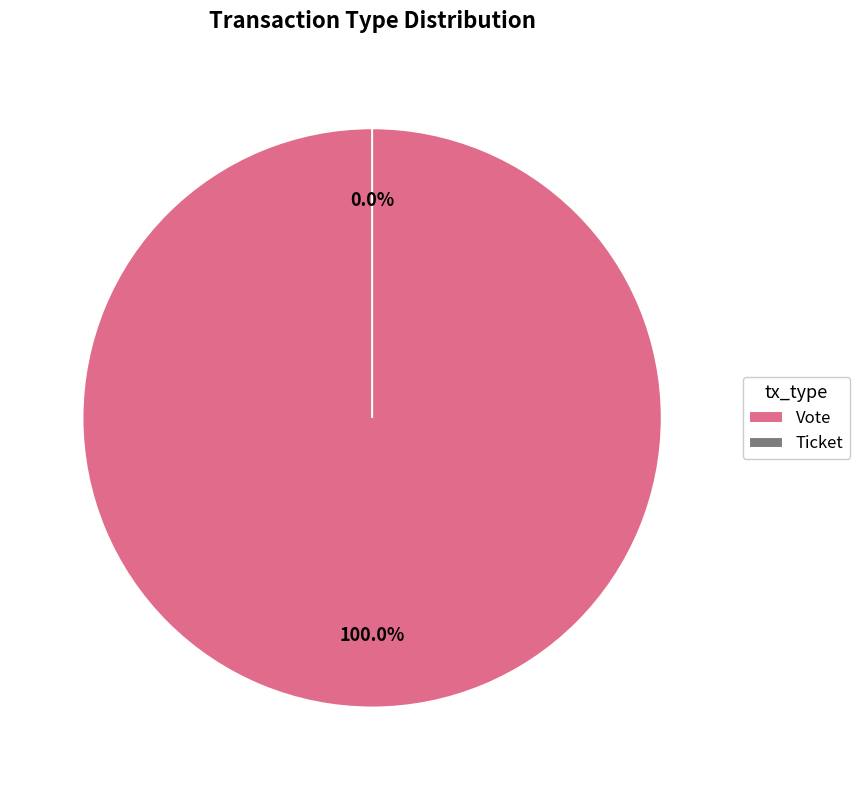

Does any single category account for the majority?

Yes